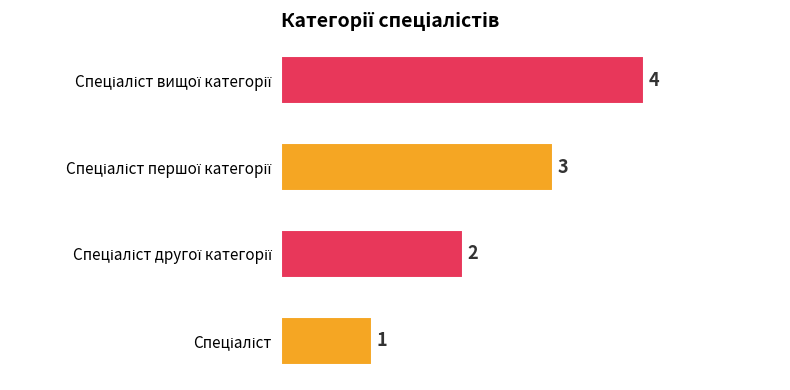

Count the values in the range 2 to 4.

3